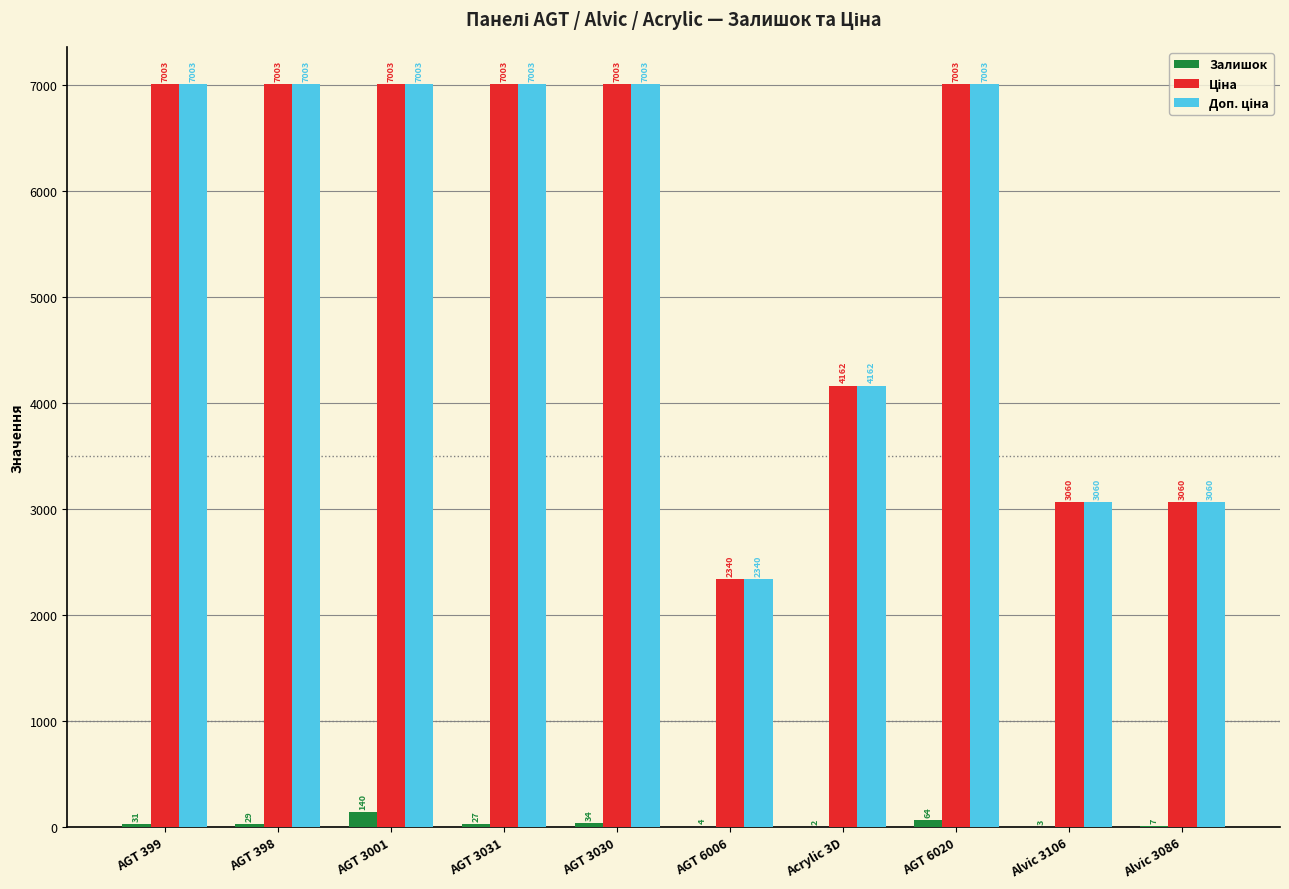

At which label does Залишок reach its peak?

AGT 3001